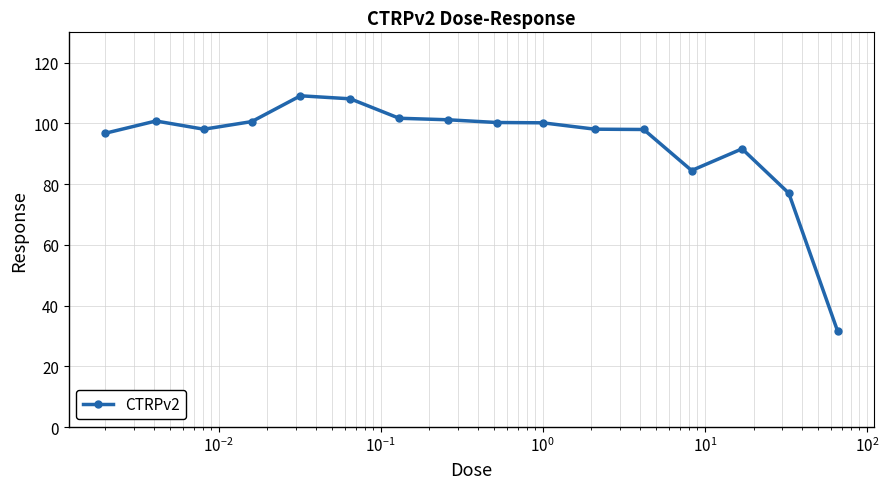

What is the smallest value displayed?

31.7